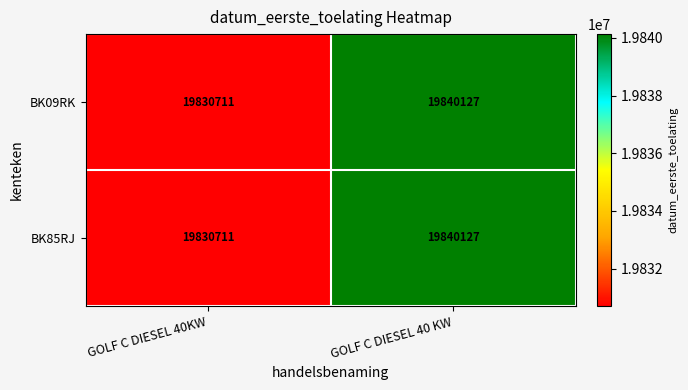

What is the total value across all series at GOLF C DIESEL 40 KW?

39680254